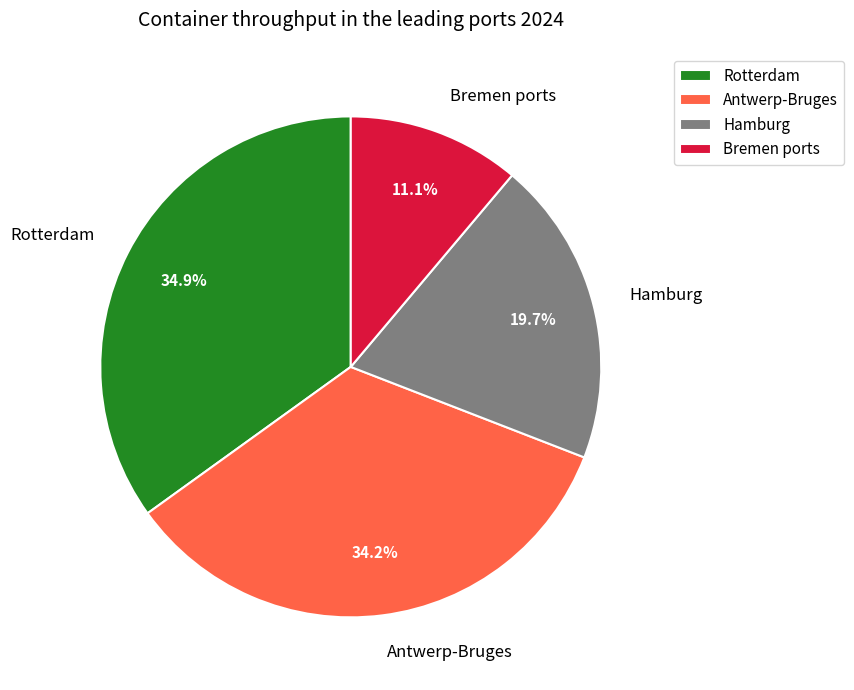

Between Hamburg and Bremen ports, which is larger?

Hamburg